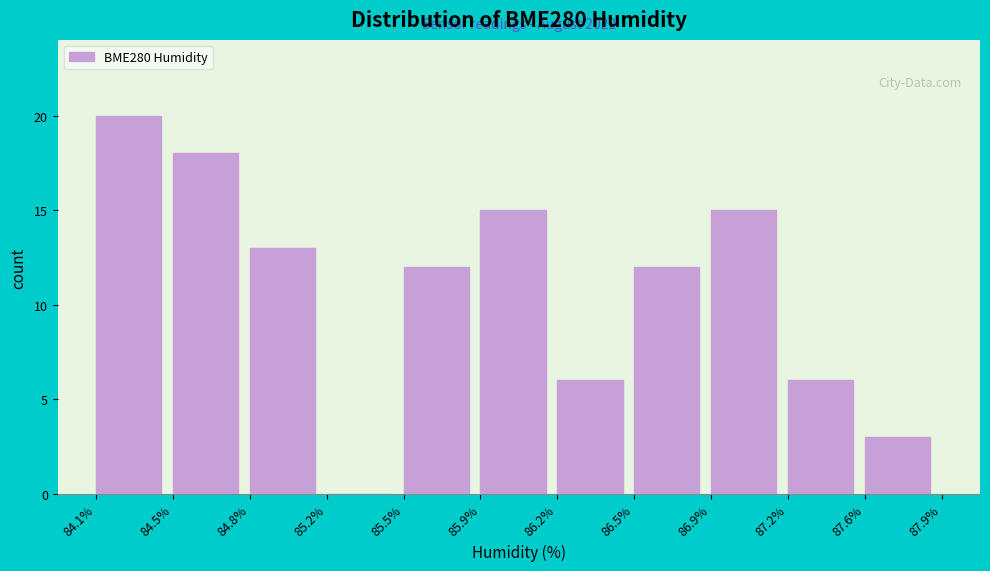

Reading right to left, what are all the values shown in this chart?

87.6%=3	87.2%=6	86.9%=15	86.5%=12	86.2%=6	85.9%=15	85.5%=12	85.2%=0	84.8%=13	84.5%=18	84.1%=20